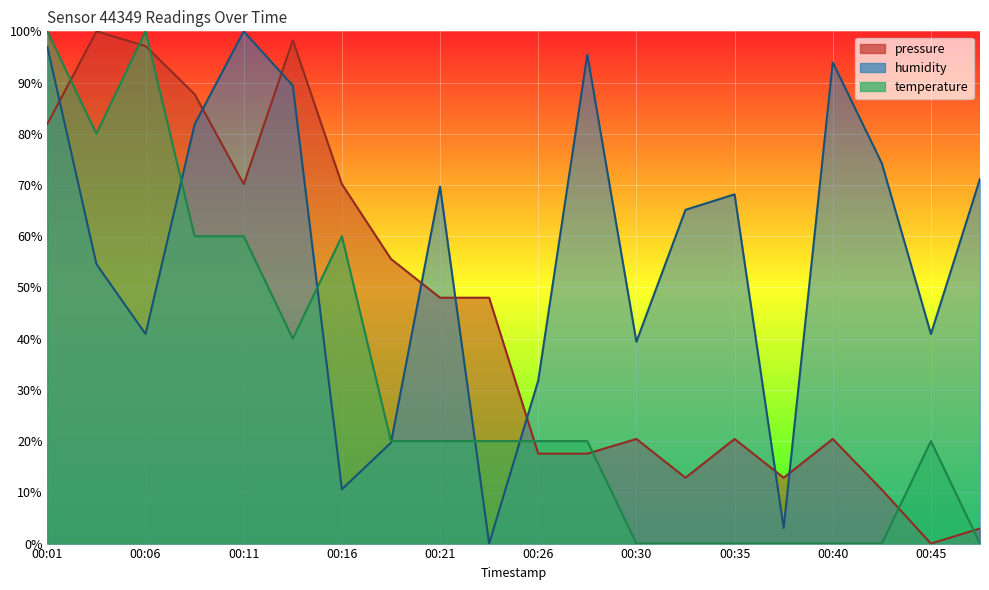

Rank the categories by pressure value from highest to lowest.

00:04, 00:13, 00:06, 00:09, 00:01, 00:11, 00:16, 00:18, 00:21, 00:23, 00:30, 00:35, 00:40, 00:26, 00:28, 00:33, 00:38, 00:43, 00:47, 00:45